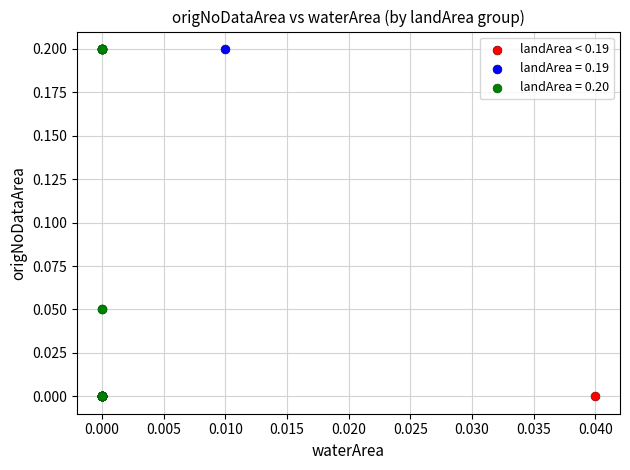

What are all the series names shown in the legend?

landArea < 0.19, landArea = 0.19, landArea = 0.20